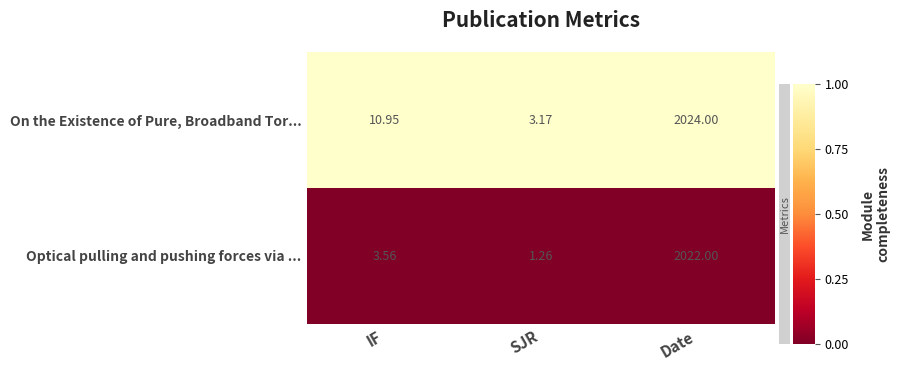

What is the difference between the highest and lowest values at IF?

7.4